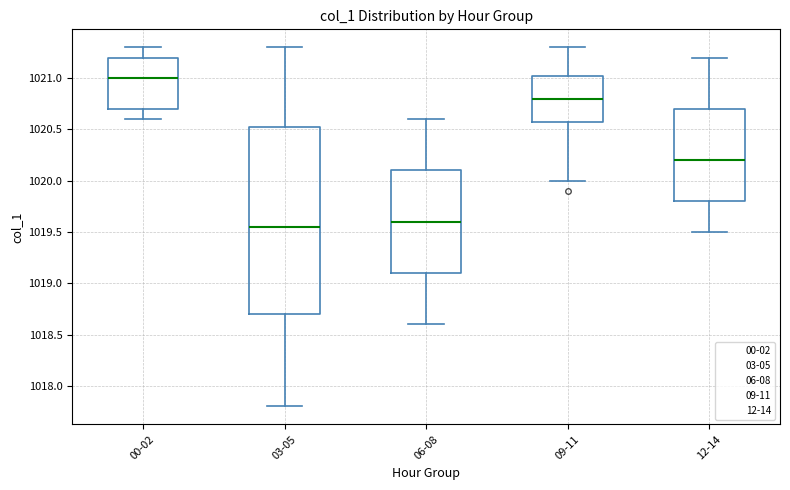

Reading left to right, read every box against the y-axis: the position of its median line, the range the box covers, and the ends of its whiskers. The values are not printed on the chart, so give them approximately, as read against the axis.

00-02: median 1021.00, box 1020.70 to 1021.20, whiskers 1020.60 to 1021.30
03-05: median 1019.55, box 1018.70 to 1020.55, whiskers 1017.80 to 1021.30
06-08: median 1019.60, box 1019.10 to 1020.10, whiskers 1018.60 to 1020.60
09-11: median 1020.80, box 1020.60 to 1021.05, whiskers 1020.00 to 1021.30
12-14: median 1020.20, box 1019.80 to 1020.70, whiskers 1019.50 to 1021.20